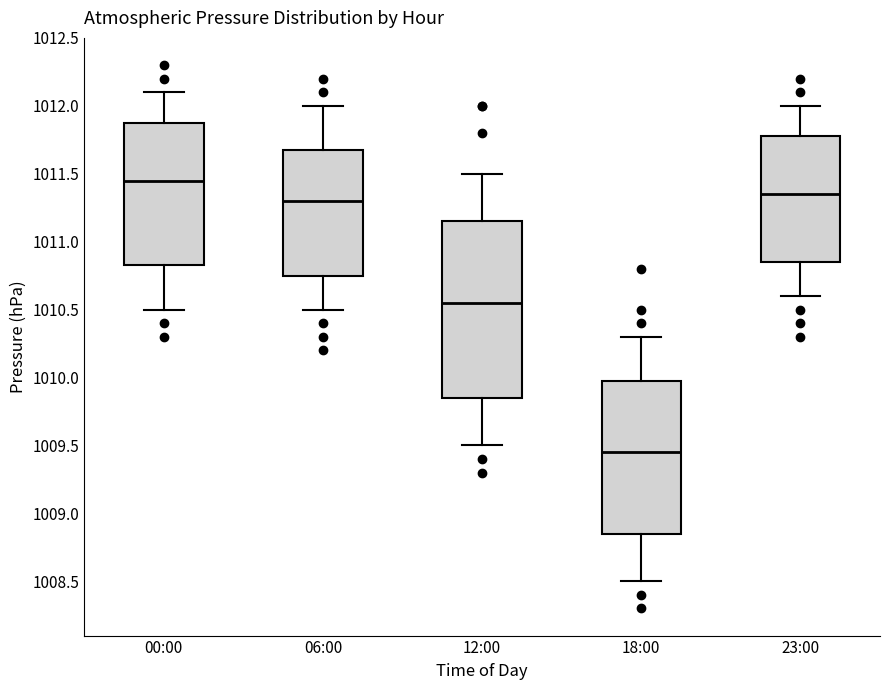

Which box is the tallest, from its lower edge to its upper edge?

12:00